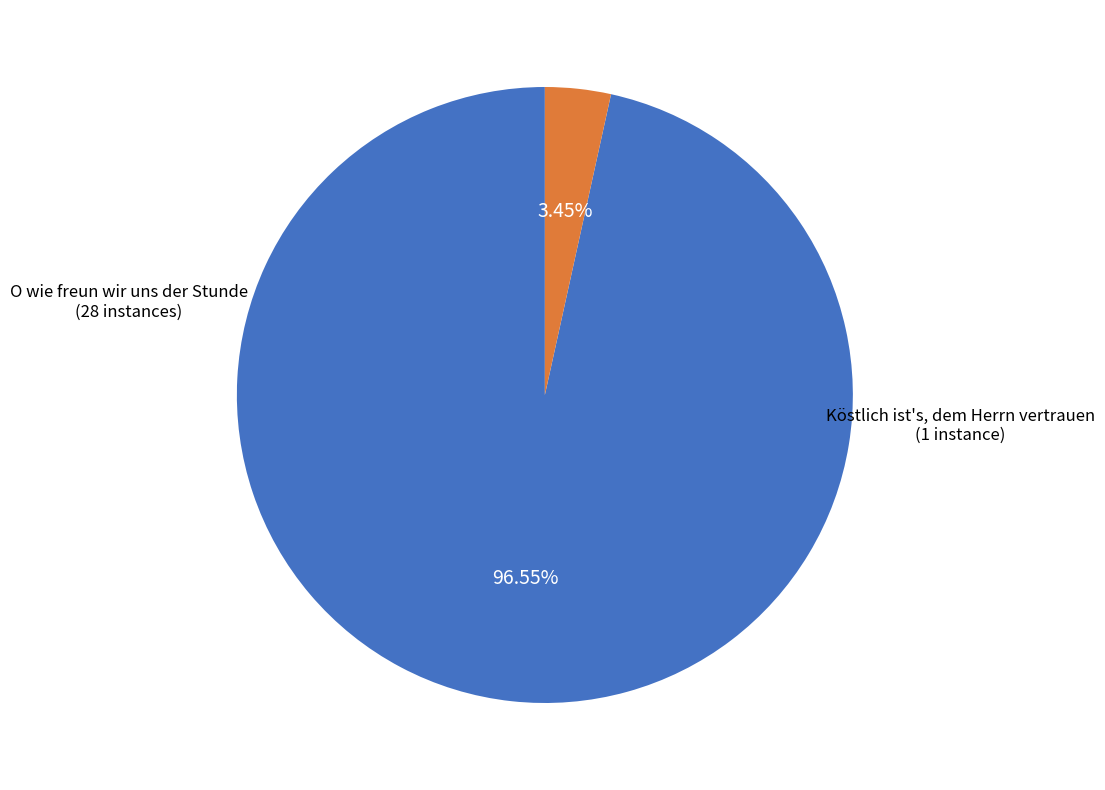

To the nearest percent, what portion does O wie freun wir uns der Stunde represent?

97%